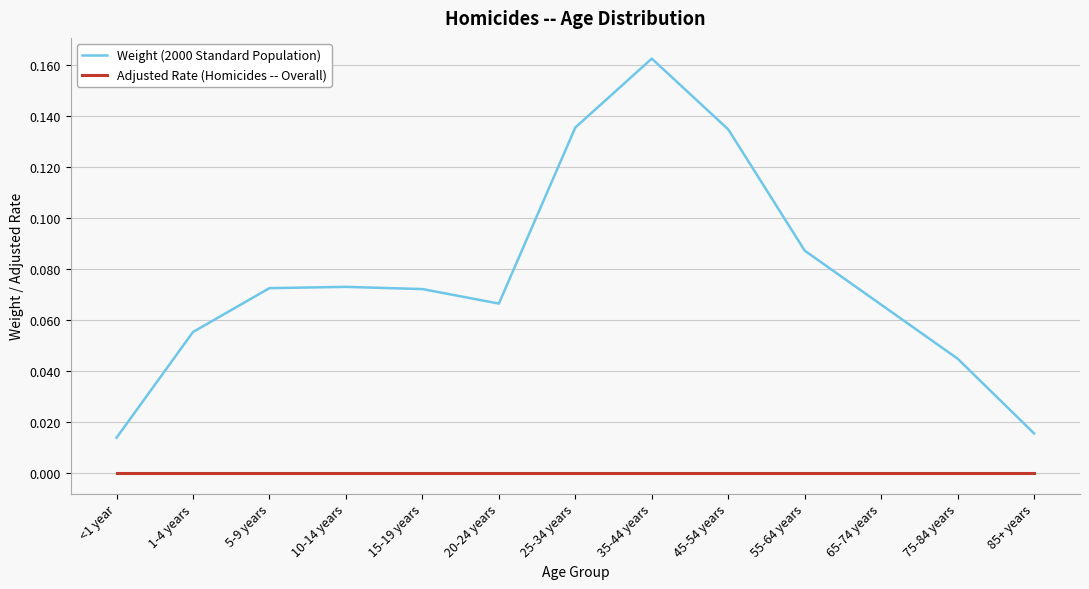

True or false: Weight (2000 Standard Population) and Adjusted Rate (Homicides -- Overall) intersect in this chart.

False